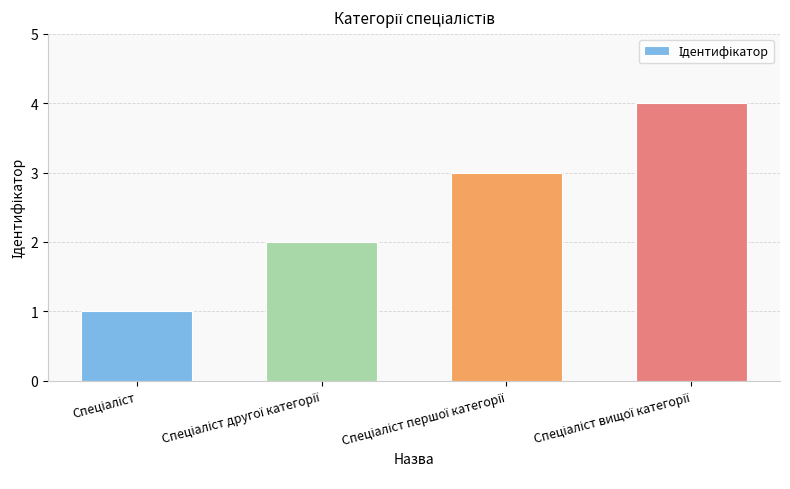

How many bars are there in total?

4